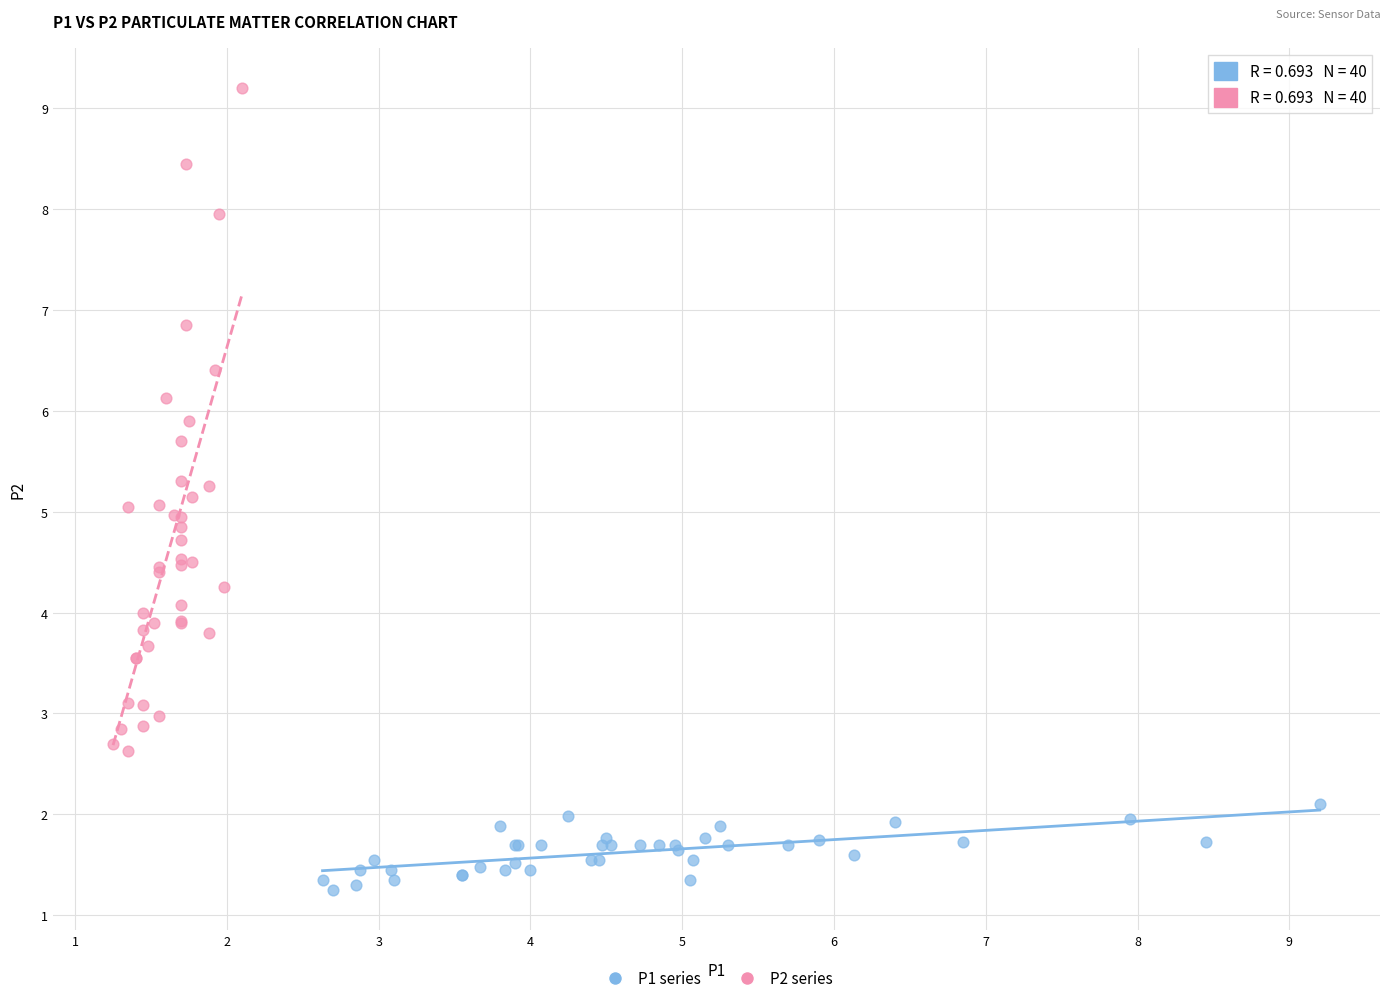

Which series reaches the maximum Y coordinate?

P2 series